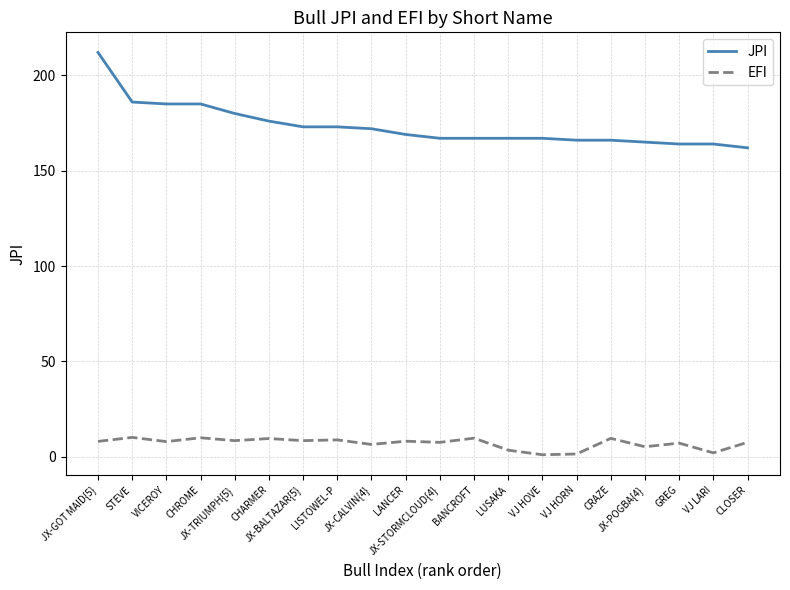

True or false: EFI and JPI intersect in this chart.

False